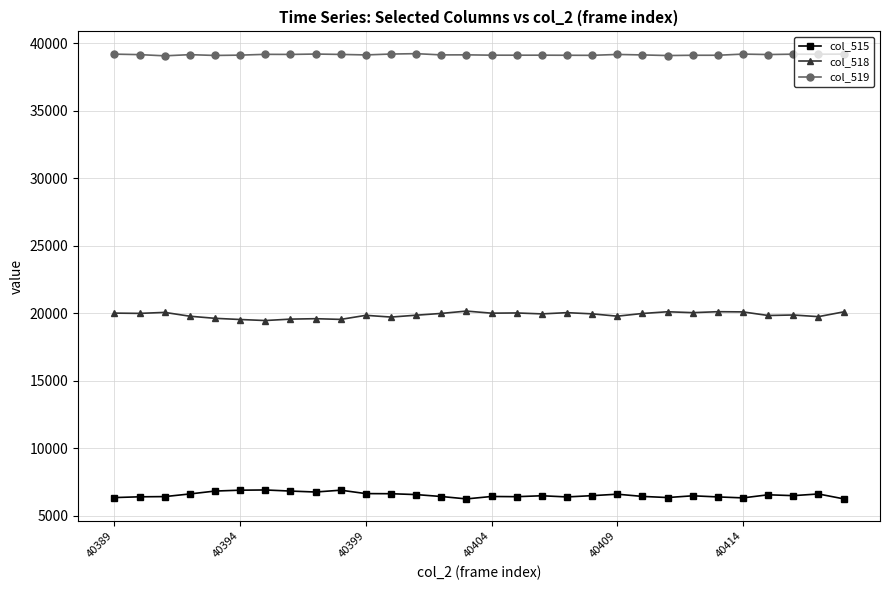

Rank the series by their average value, from highest to lowest.

col_519, col_518, col_515